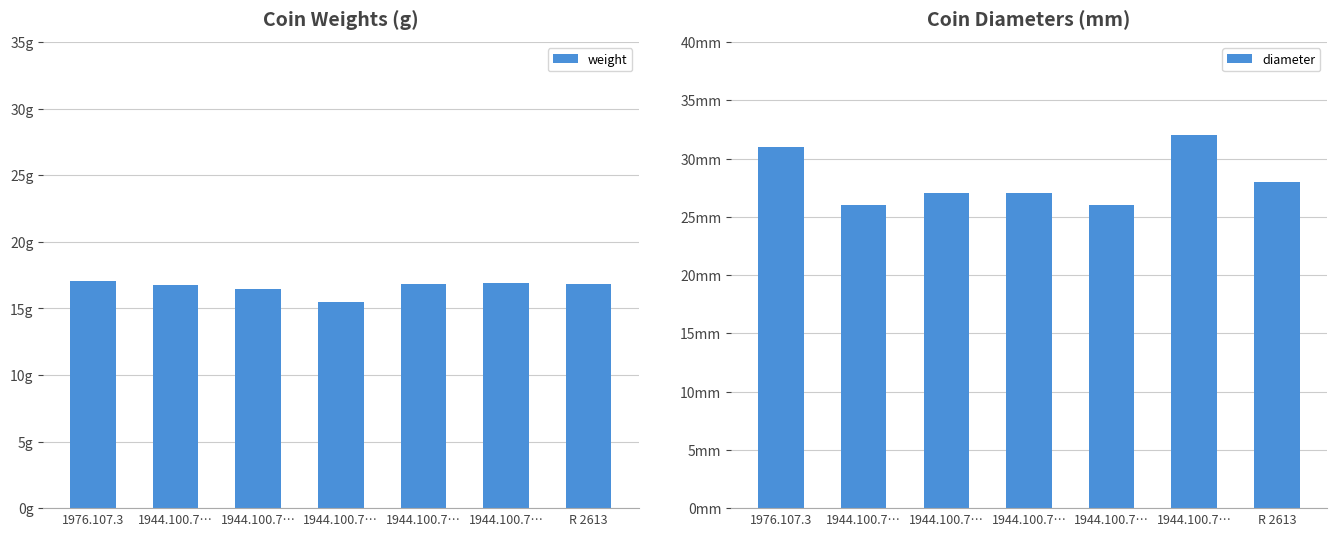

Is it true that diameter equals 14.4 at R 2613?

False